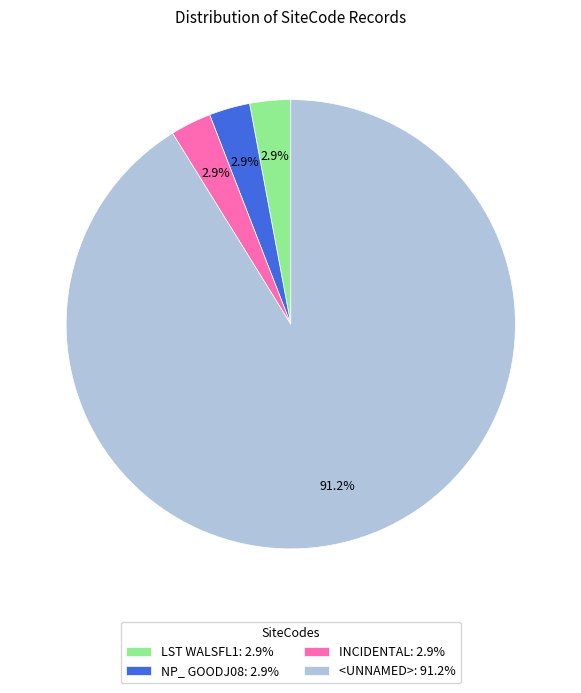

How many segments does this pie chart have?

4